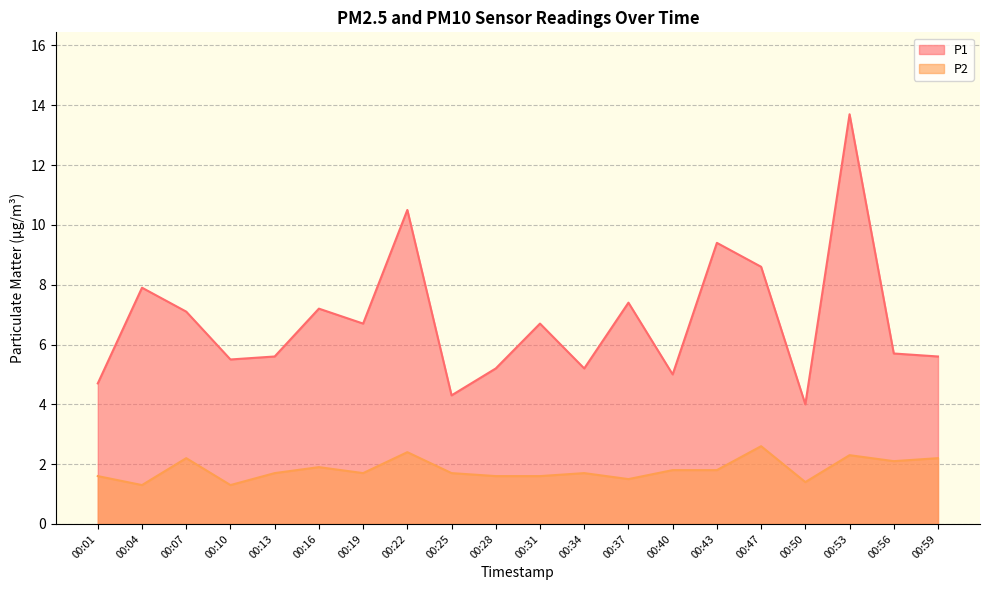

Reading right to left, extract all data points from this chart.

P1: 5.6	5.7	13.7	4.0	8.6	9.4	5.0	7.4	5.2	6.7	5.2	4.3	10.5	6.7	7.2	5.6	5.5	7.1	7.9	4.7
P2: 2.2	2.1	2.3	1.4	2.6	1.8	1.8	1.5	1.7	1.6	1.6	1.7	2.4	1.7	1.9	1.7	1.3	2.2	1.3	1.6